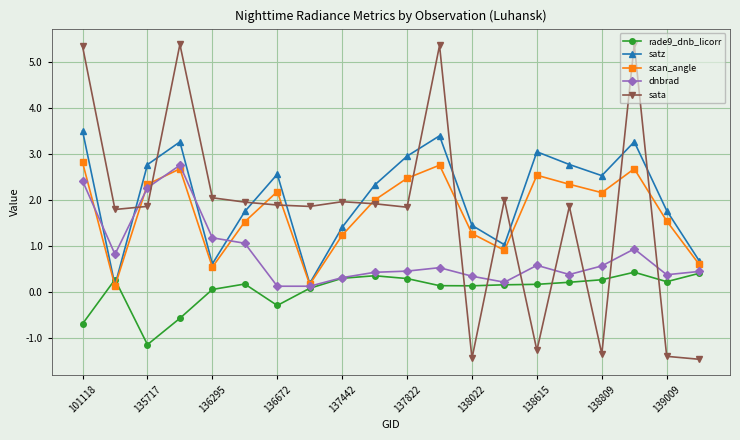

True or false: satz and sata cross at least once.

True